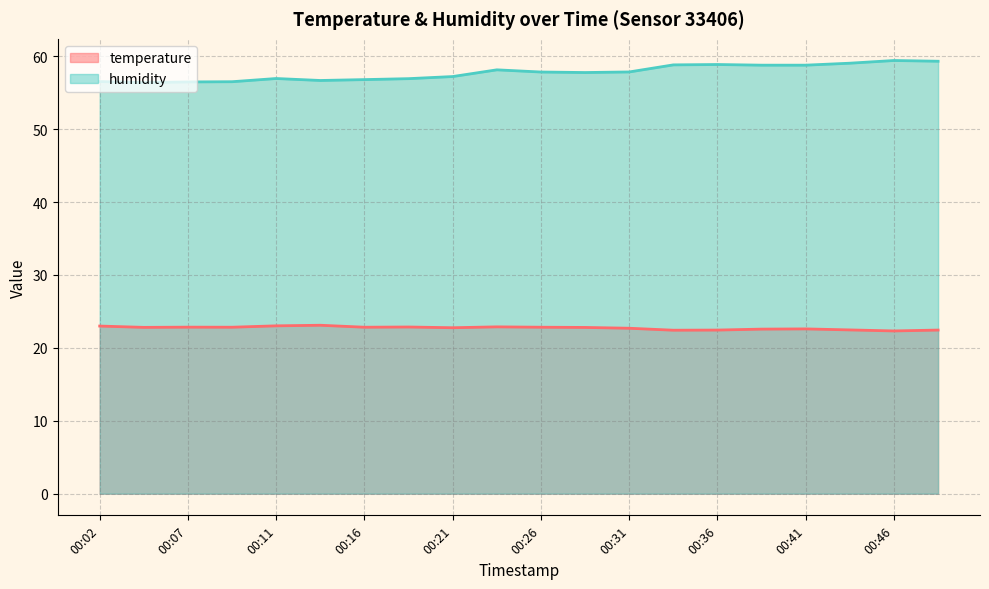

Reading left to right, extract all data points from this chart.

temperature: 00:02=23.0	00:04=22.8	00:07=22.8	00:09=22.8	00:11=23.0	00:14=23.1	00:16=22.8	00:19=22.9	00:21=22.8	00:24=22.9	00:26=22.8	00:29=22.8	00:31=22.7	00:33=22.4	00:36=22.4	00:38=22.6	00:41=22.6	00:43=22.5	00:46=22.3	00:48=22.4
humidity: 00:02=56.5	00:04=56.4	00:07=56.5	00:09=56.5	00:11=56.9	00:14=56.7	00:16=56.8	00:19=56.9	00:21=57.2	00:24=58.1	00:26=57.8	00:29=57.8	00:31=57.8	00:33=58.8	00:36=58.9	00:38=58.8	00:41=58.8	00:43=59.0	00:46=59.4	00:48=59.3